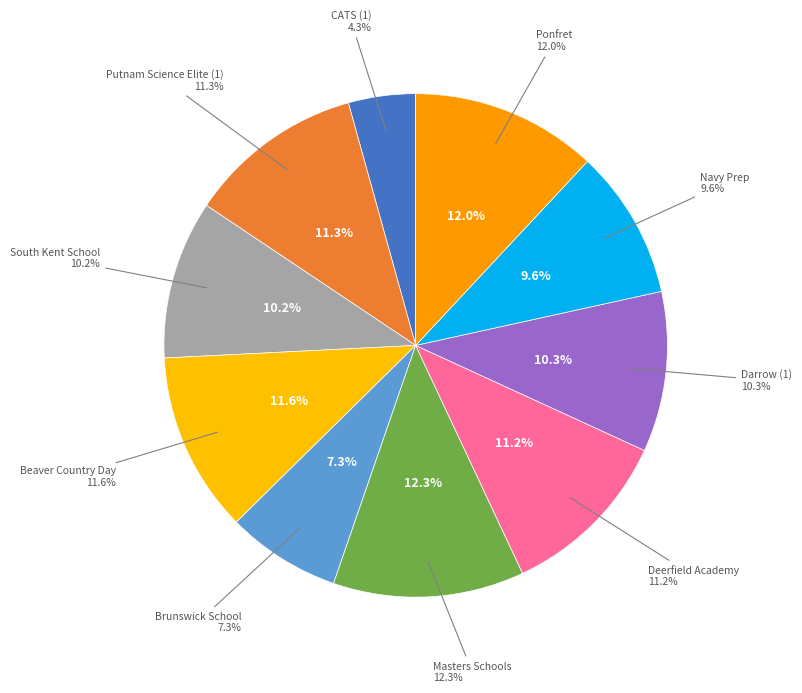

What portion of the pie excludes South Kent School?

89.8%